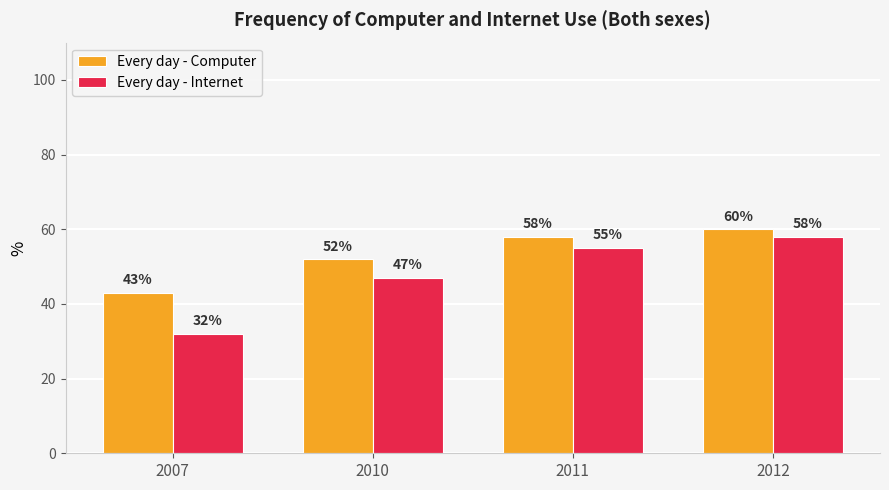

Which series has the widest spread of values?

Every day - Internet